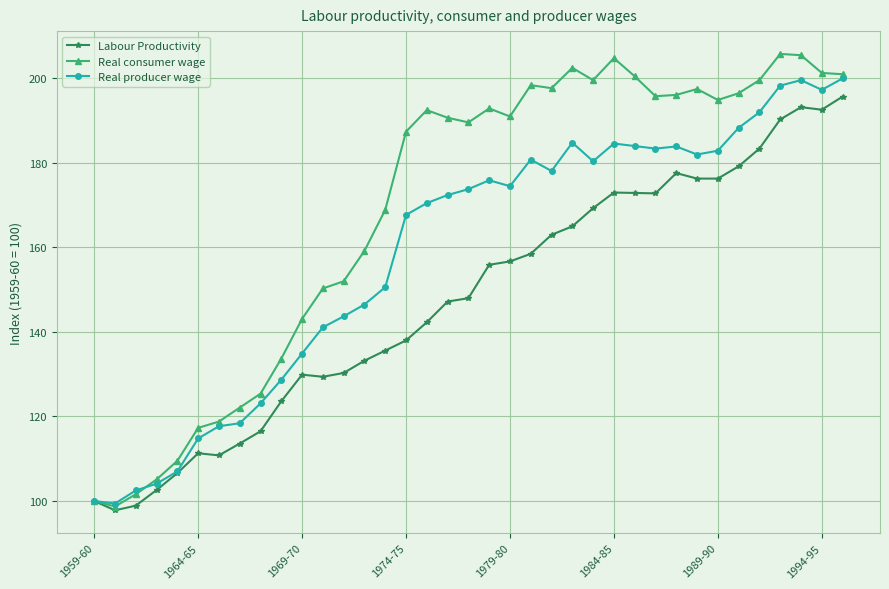

What is the smallest value displayed?

97.8